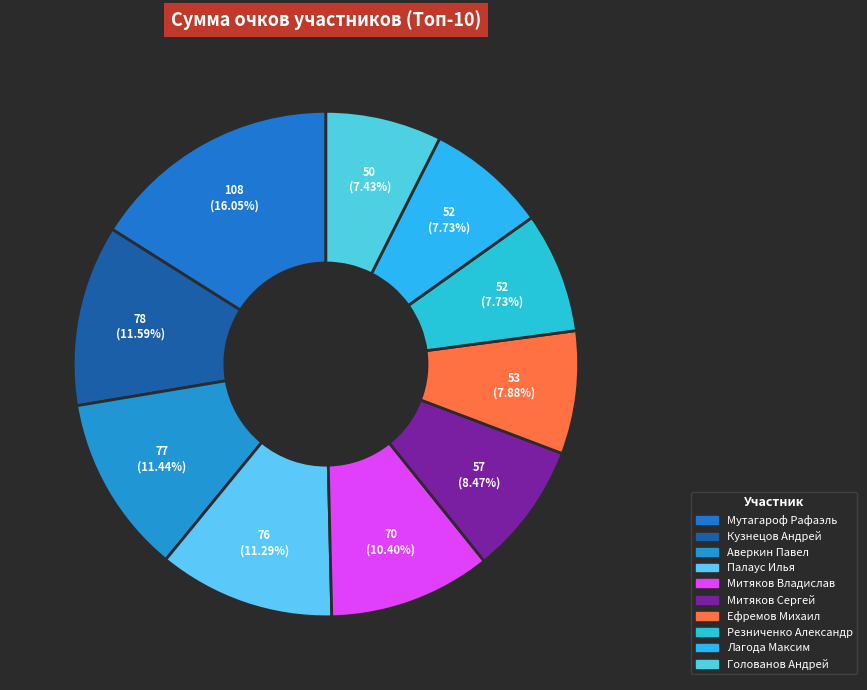

Which has a higher value, Голованов Андрей or Кузнецов Андрей?

Кузнецов Андрей